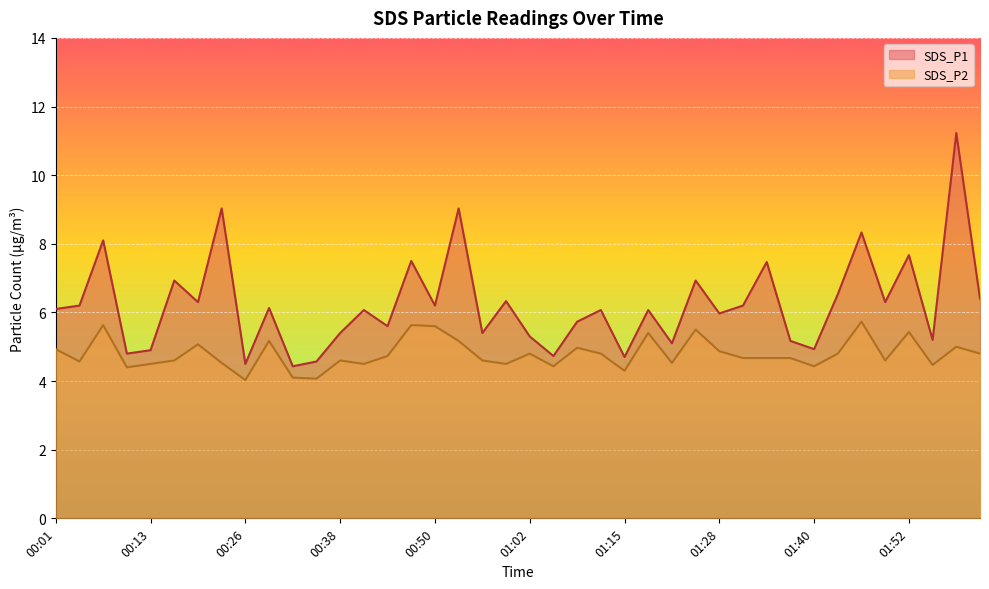

True or false: SDS_P1 and SDS_P2 intersect in this chart.

False